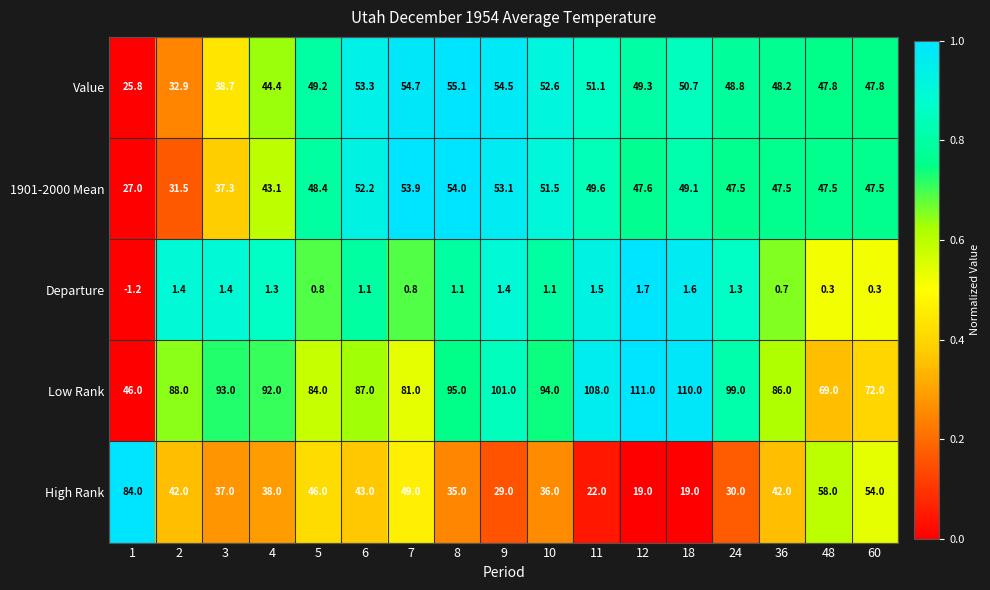

Which series has the largest total across all categories?

Low Rank